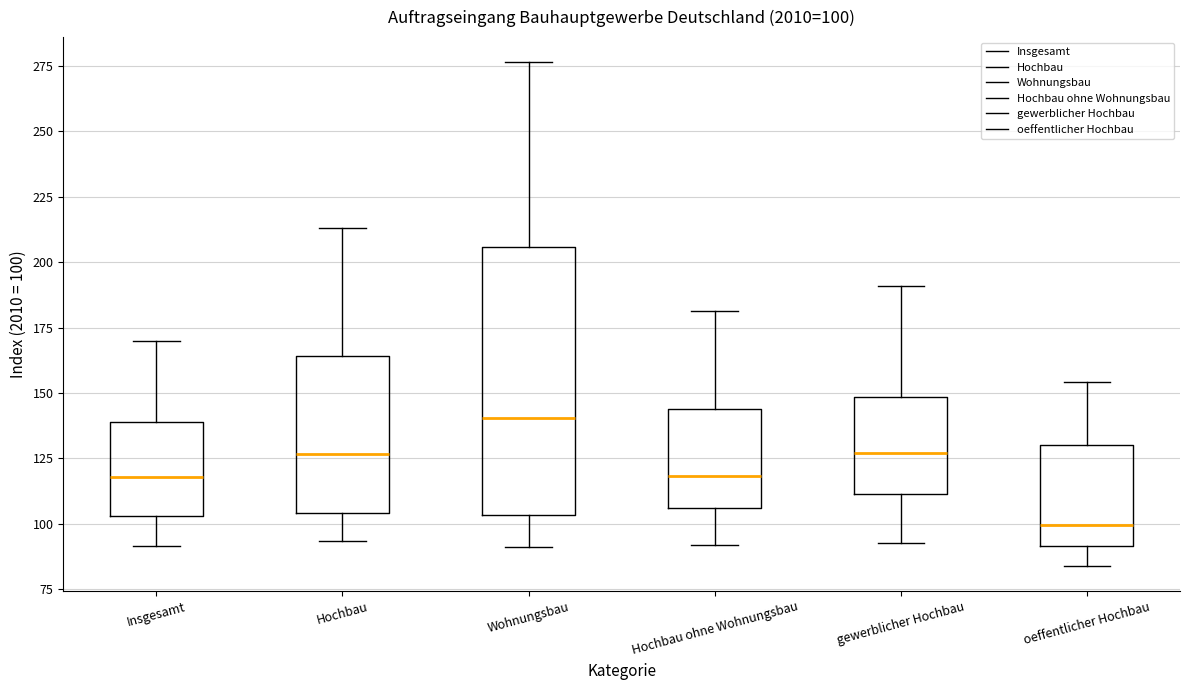

Which box is the tallest, from its lower edge to its upper edge?

Wohnungsbau